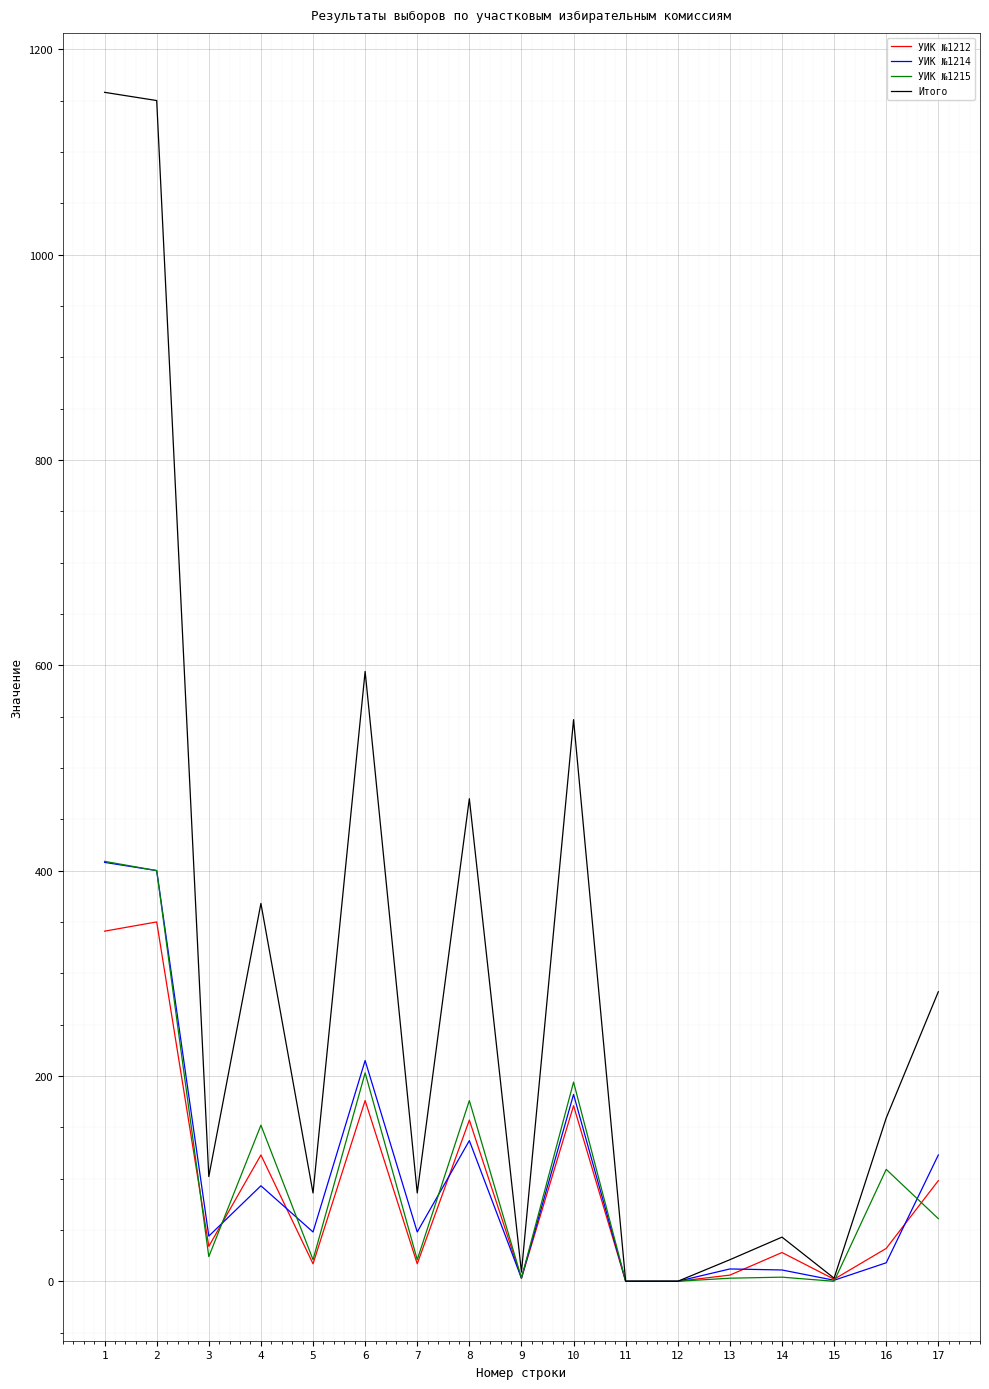

The value of УИК №1214 at 3 is 44. True or false?

True